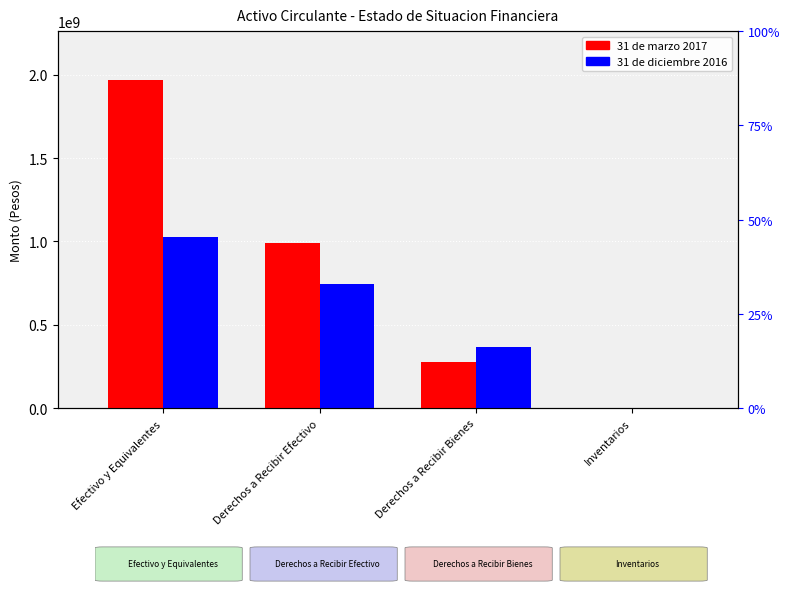

The value of 31 de marzo 2017 at Efectivo y Equivalentes is 1966111161. True or false?

True